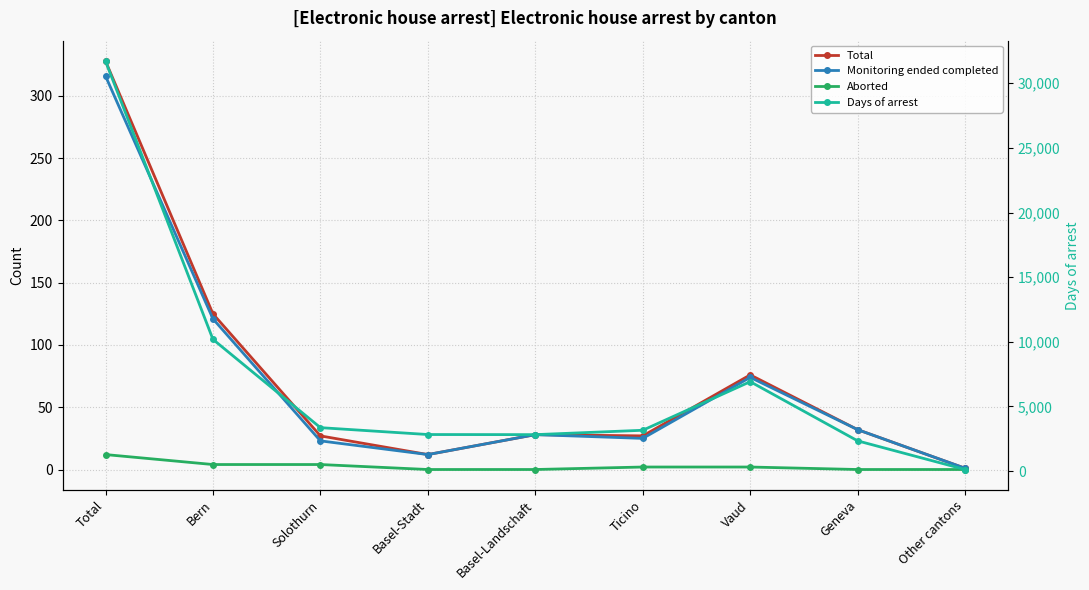

What is the sum of all Total values?

656